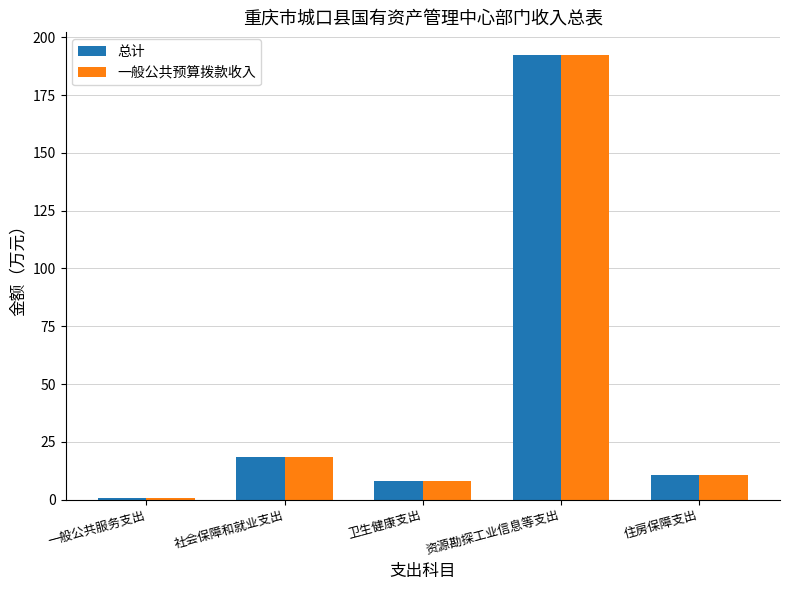

How many distinct data groups are displayed?

2